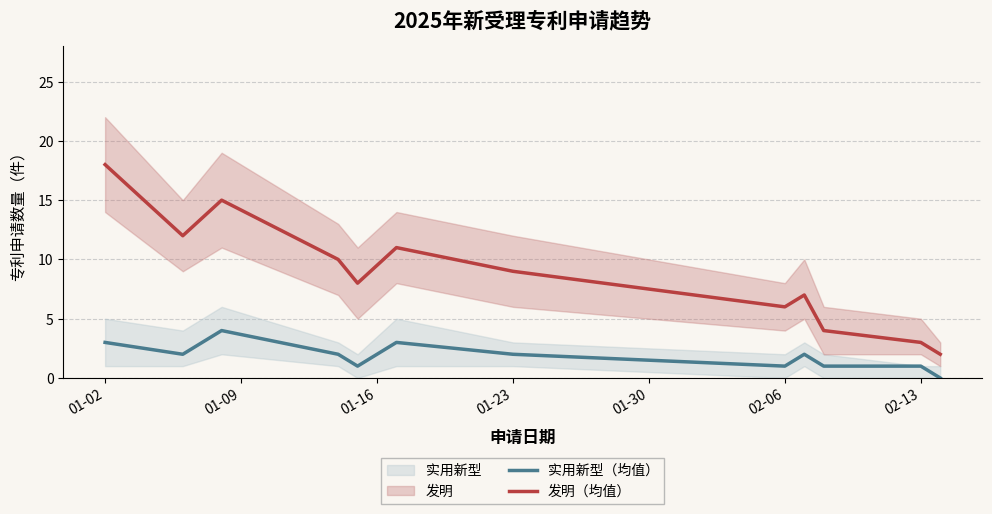

Is it true that 发明（均值） equals 18 at 01-02?

True